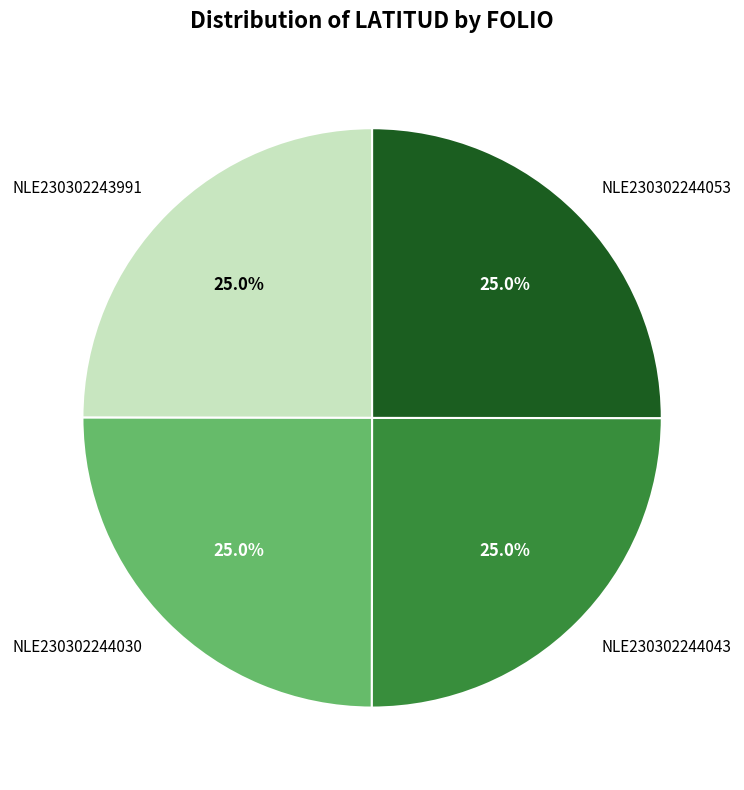

Does NLE230302243991 represent more than half of the total?

No